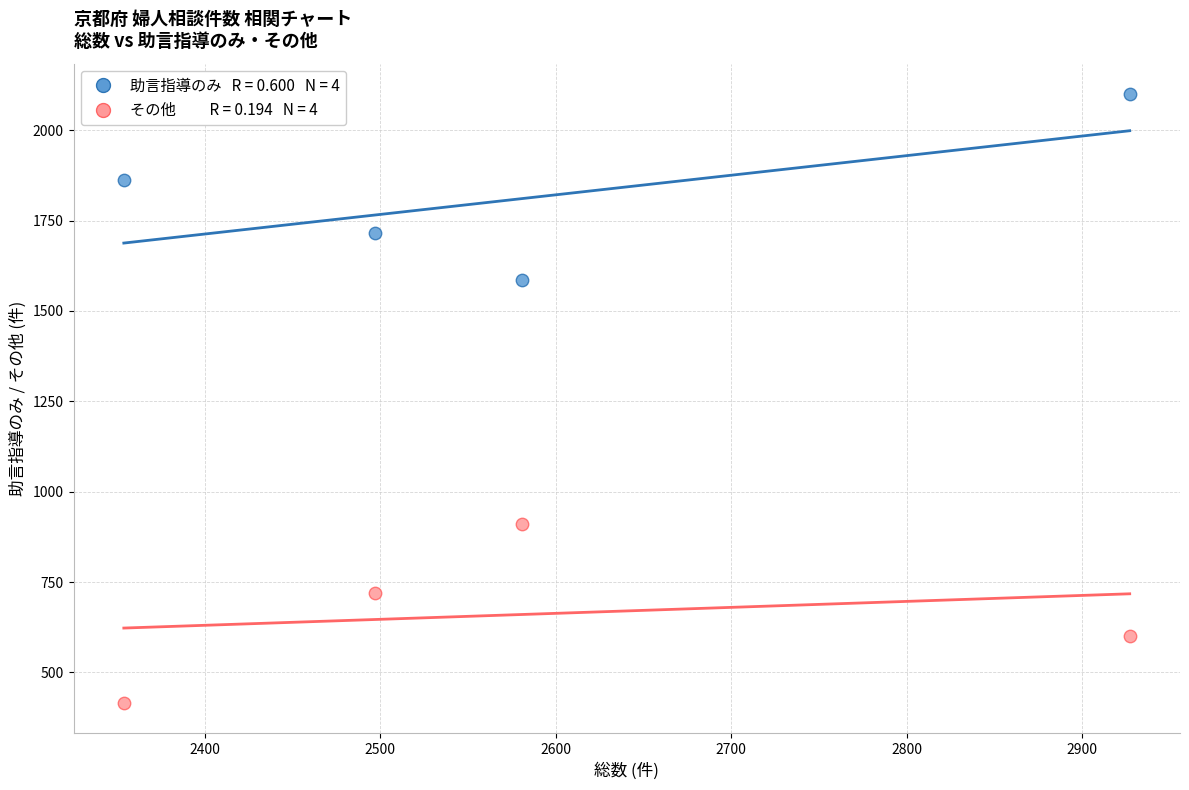

Across all data points, what is the average X value?

2590